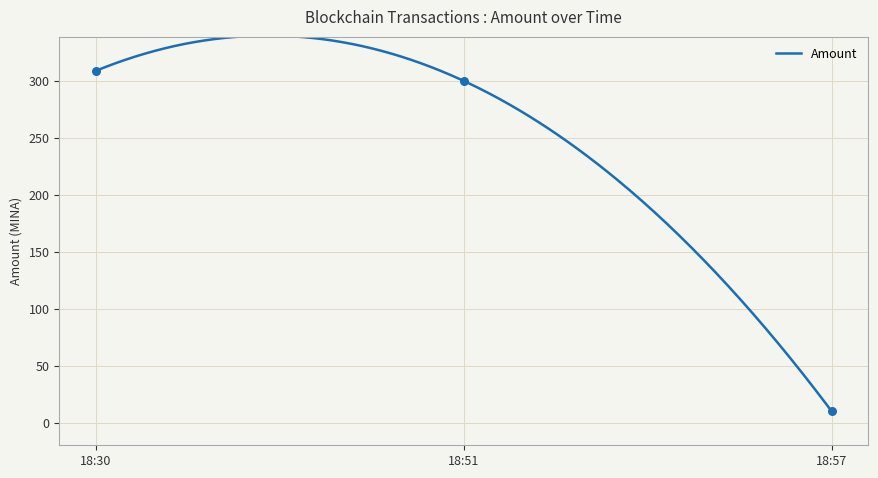

What is the lowest value of the Amount series?

10.0